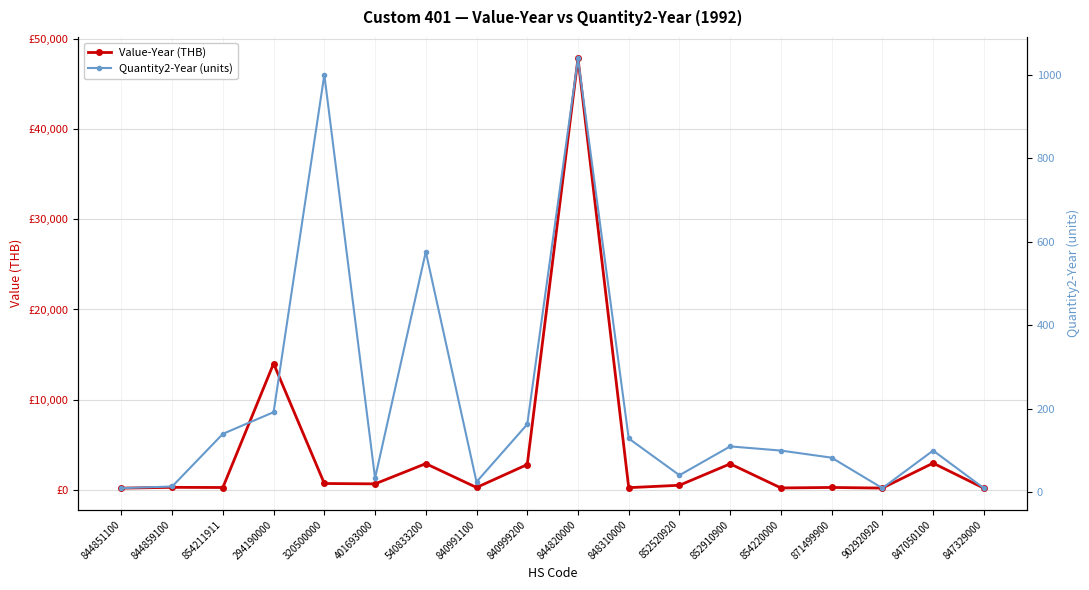

Does the chart display data point markers on the line(s)?

Yes